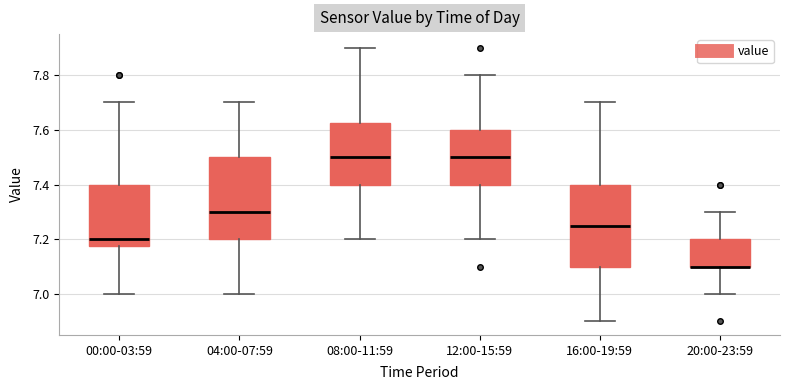

Reading left to right, transcribe this box plot: for each box, give where its median line is, the range the box spans, and where its two whiskers end, as read against the y-axis. The values are not printed on the chart, so give them approximately, as read against the axis.

00:00-03:59: median 7.20, box 7.18 to 7.40, whiskers 7.00 to 7.70
04:00-07:59: median 7.30, box 7.20 to 7.50, whiskers 7.00 to 7.70
08:00-11:59: median 7.50, box 7.40 to 7.62, whiskers 7.20 to 7.90
12:00-15:59: median 7.50, box 7.40 to 7.60, whiskers 7.20 to 7.80
16:00-19:59: median 7.26, box 7.10 to 7.40, whiskers 6.90 to 7.70
20:00-23:59: median 7.10 (drawn on the box's lower edge), box 7.10 to 7.20, whiskers 7.00 to 7.30